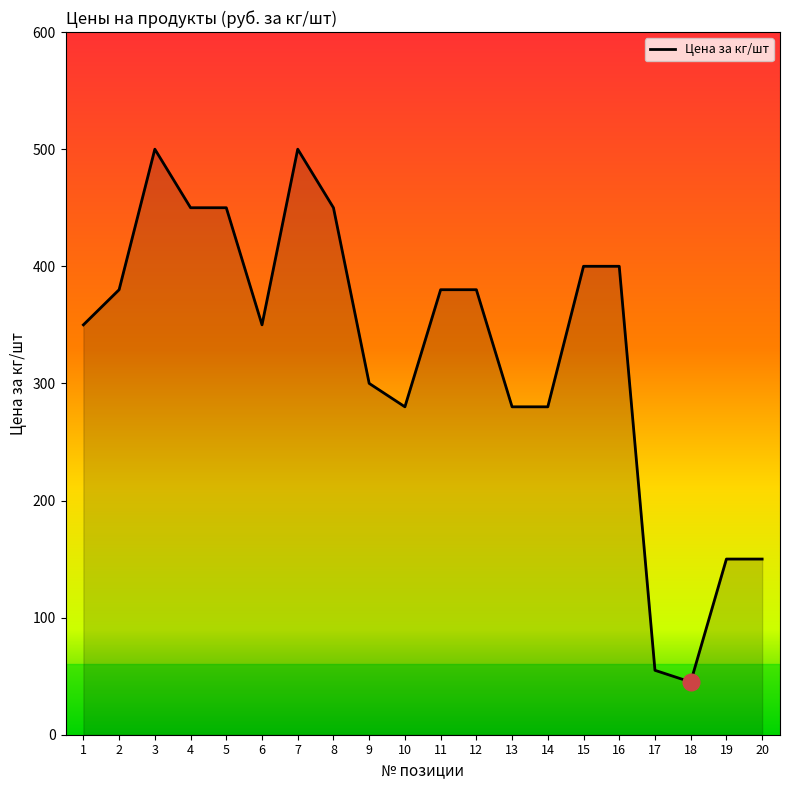

Does the chart have visible grid lines?

No